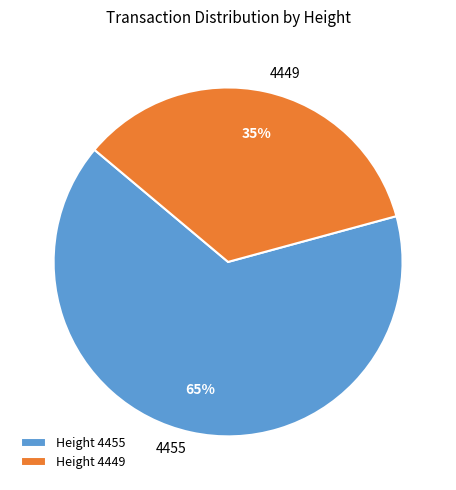

How many segments does this pie chart have?

2